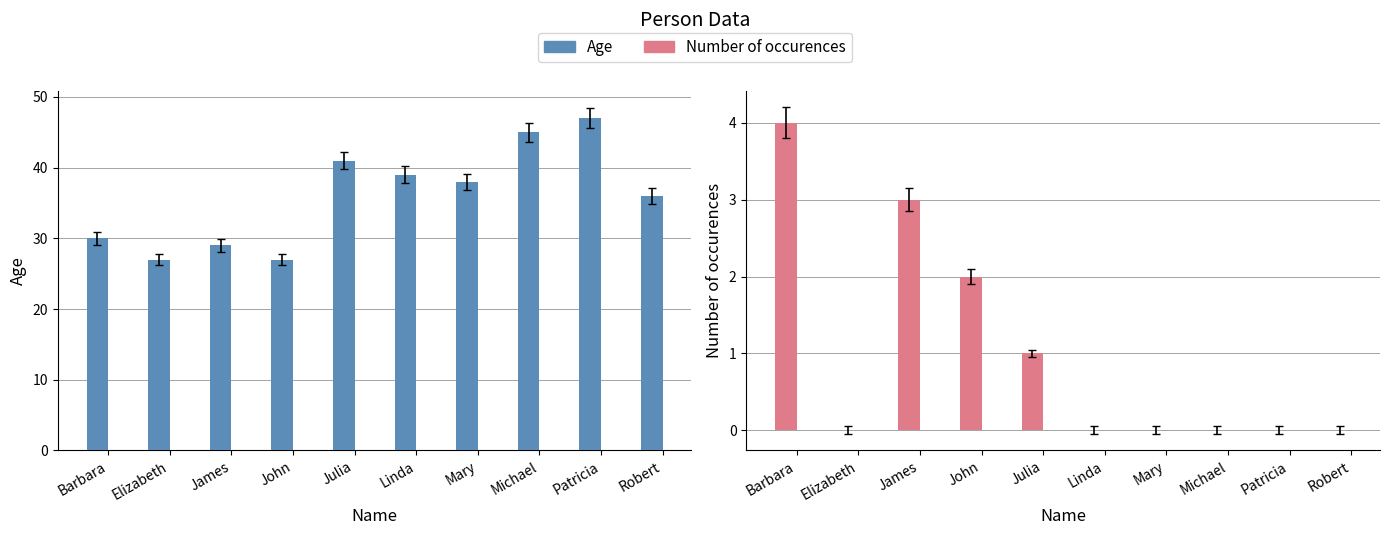

Reading left to right, extract all data points from this chart.

Age: Barbara=30	Elizabeth=27	James=29	John=27	Julia=41	Linda=39	Mary=38	Michael=45	Patricia=47	Robert=36
Number of occurences: Barbara=4	Elizabeth=0	James=3	John=2	Julia=1	Linda=0	Mary=0	Michael=0	Patricia=0	Robert=0